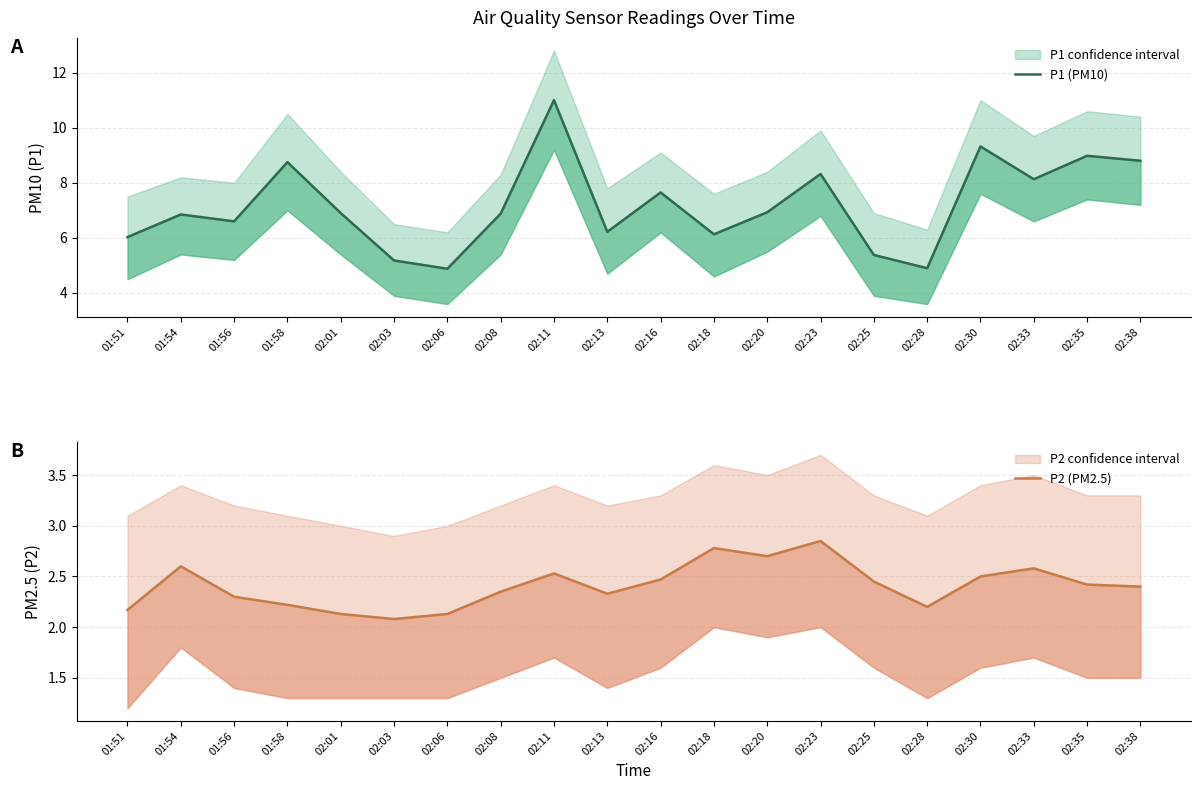

Reading right to left, extract all data points from this chart.

P1 (PM10): 8.8	9.0	8.1	9.3	4.9	5.4	8.3	6.9	6.1	7.7	6.2	11.0	6.9	4.9	5.2	6.9	8.8	6.6	6.8	6.0
P2 (PM2.5): 2.4	2.4	2.6	2.5	2.2	2.5	2.9	2.7	2.8	2.5	2.3	2.5	2.4	2.1	2.1	2.1	2.2	2.3	2.6	2.2